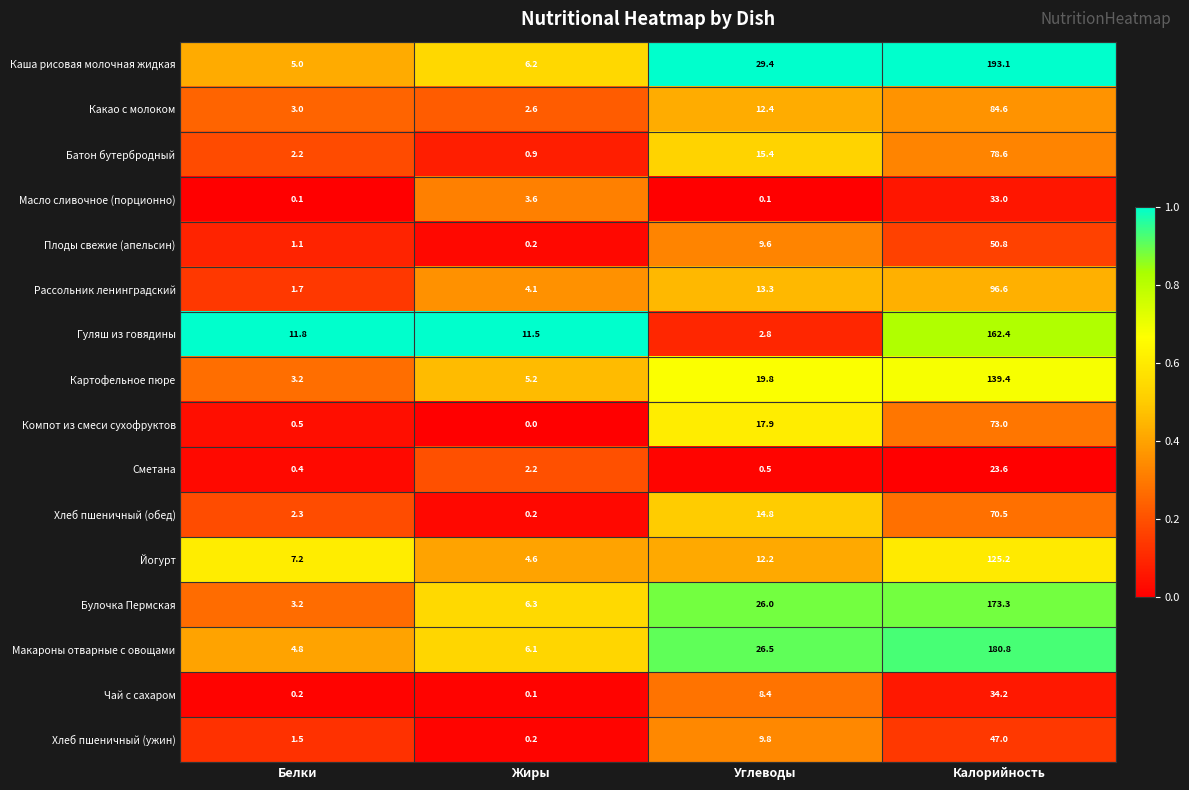

What is the sum of the Гуляш из говядины values at Жиры and Углеводы?

14.3